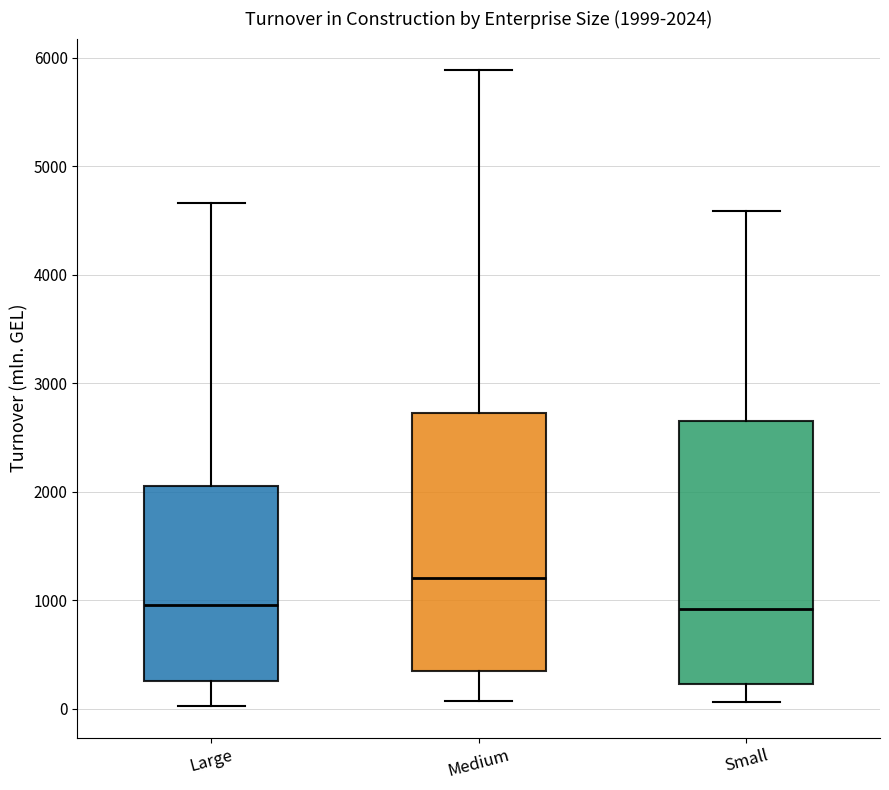

Which box has the highest median line?

Medium